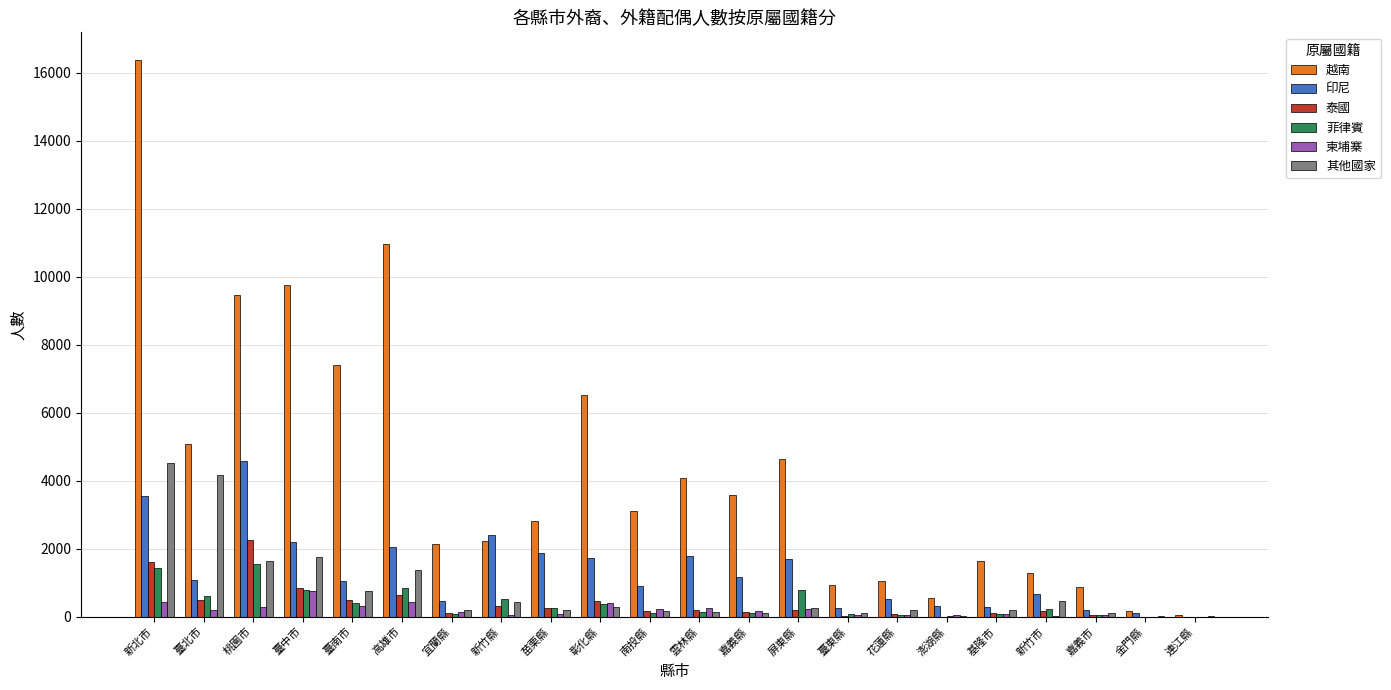

Is the value of 其他國家 at 苗栗縣 greater than the value of 泰國 at 嘉義市?

Yes